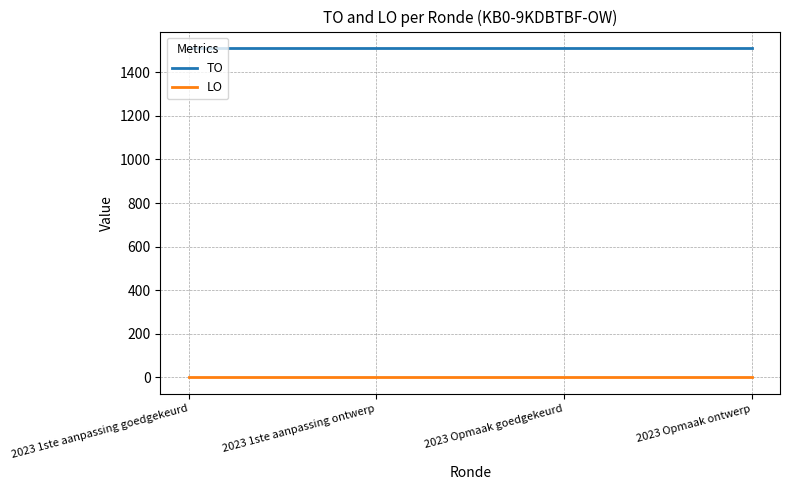

Reading left to right, what are all the values shown in this chart?

TO: 2023 1ste aanpassing goedgekeurd=1511	2023 1ste aanpassing ontwerp=1511	2023 Opmaak goedgekeurd=1511	2023 Opmaak ontwerp=1511
LO: 2023 1ste aanpassing goedgekeurd=0	2023 1ste aanpassing ontwerp=0	2023 Opmaak goedgekeurd=0	2023 Opmaak ontwerp=0